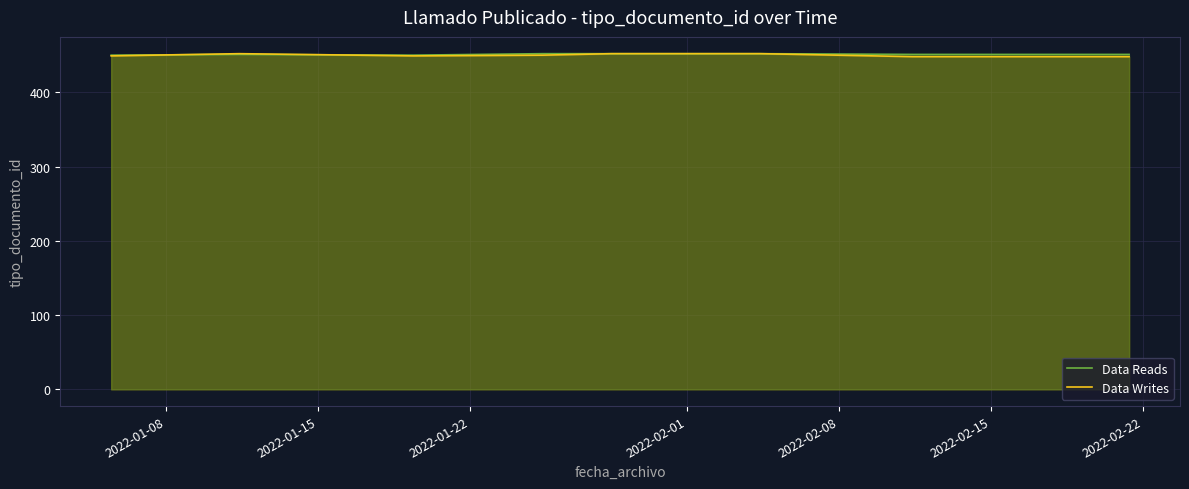

Which category has the highest value in the Data Writes series?

2022-01-15